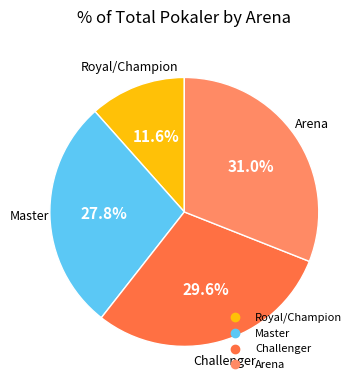

Is there a majority slice in this chart?

No